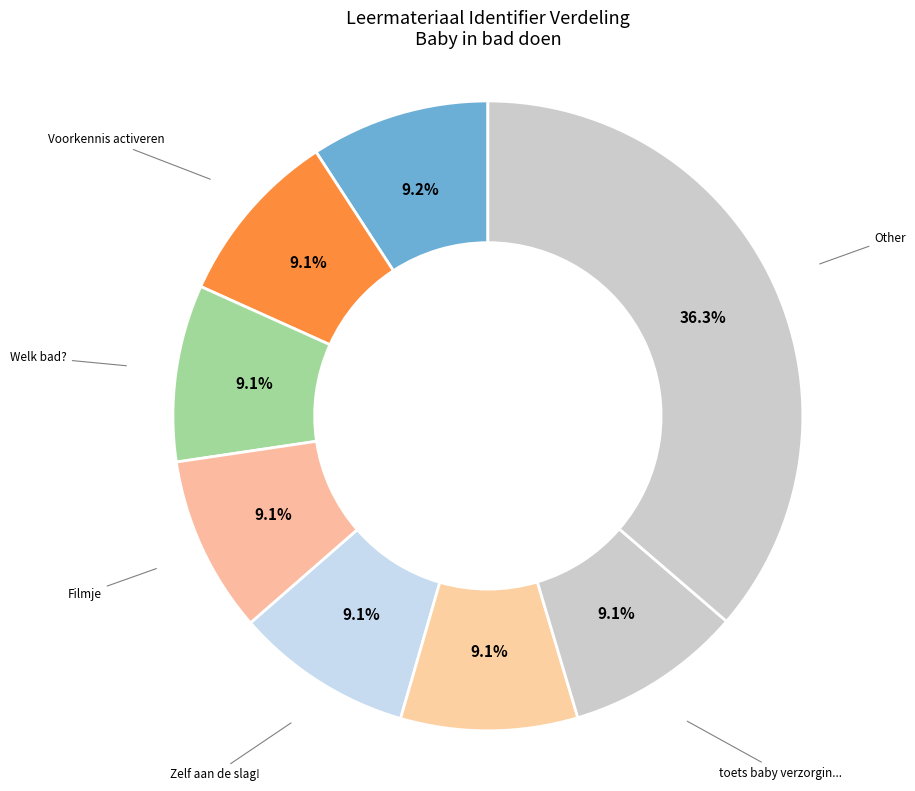

Is there a majority slice in this chart?

No